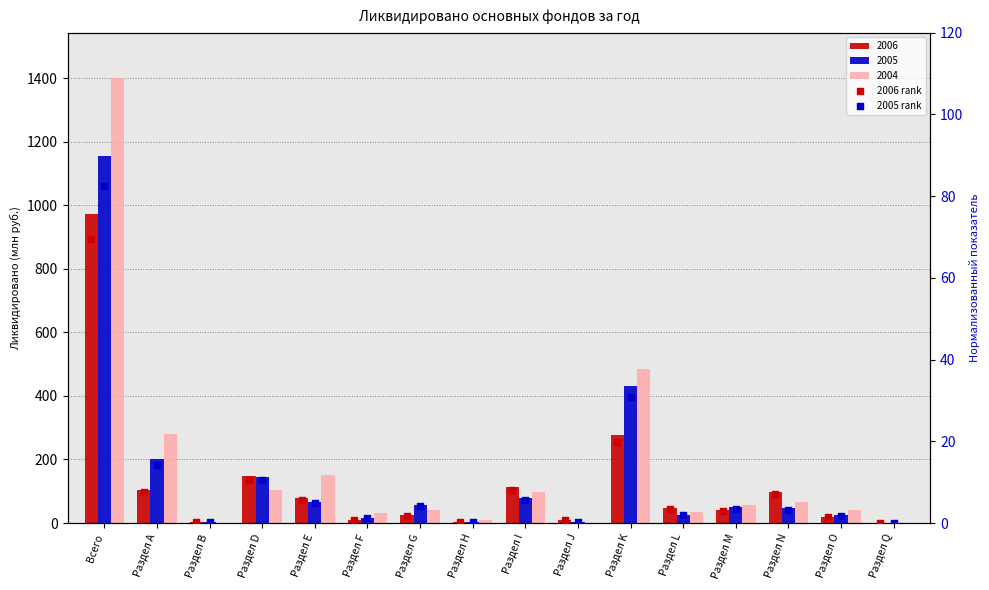

Which series reaches the minimum Y coordinate?

2006 rank